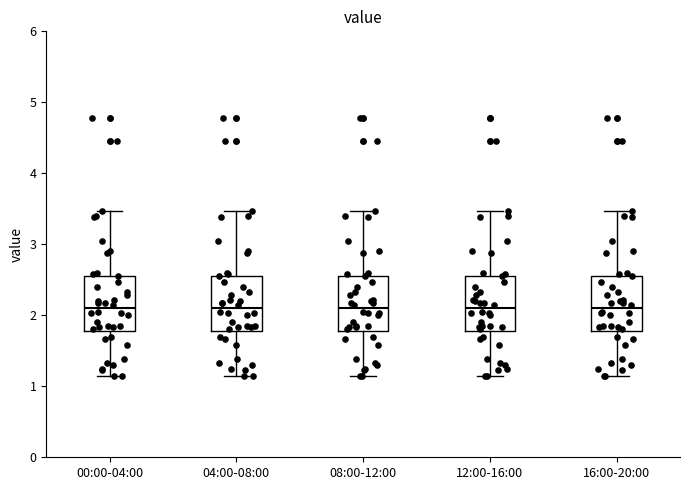

Reading left to right, read every box against the y-axis: the position of its median line, the range the box covers, and the ends of its whiskers. The values are not printed on the chart, so give them approximately, as read against the axis.

00:00-04:00: median 2.1, box 1.8 to 2.6, whiskers 1.2 to 3.5
04:00-08:00: median 2.1, box 1.8 to 2.6, whiskers 1.2 to 3.5
08:00-12:00: median 2.1, box 1.8 to 2.6, whiskers 1.2 to 3.5
12:00-16:00: median 2.1, box 1.8 to 2.6, whiskers 1.2 to 3.5
16:00-20:00: median 2.1, box 1.8 to 2.6, whiskers 1.2 to 3.5